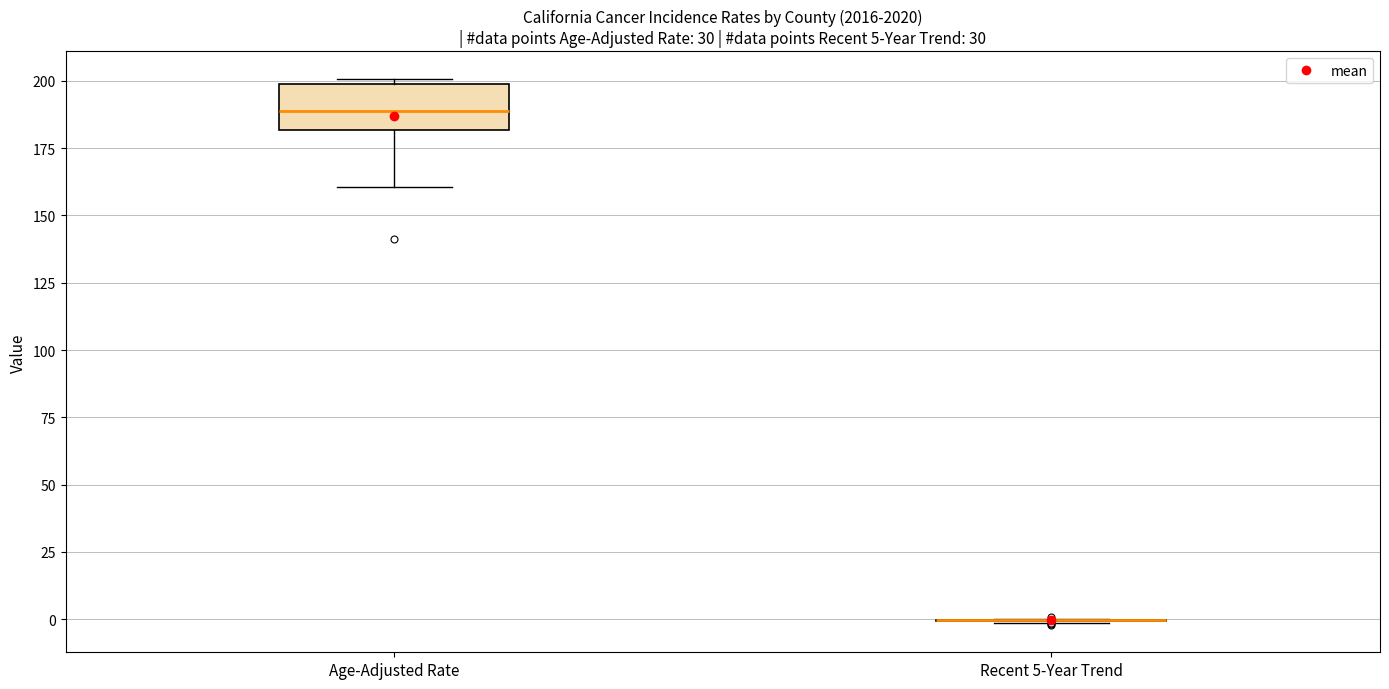

Comparing the boxes themselves (not the whiskers), which one is the tallest?

Age-Adjusted Rate